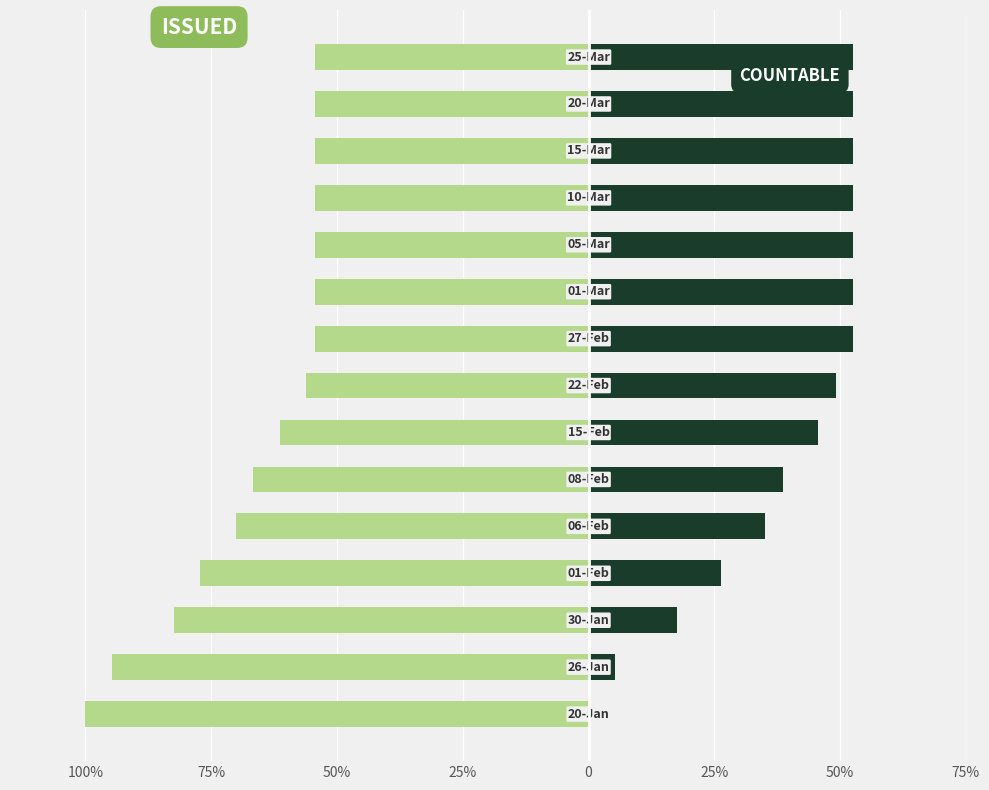

The ISSUED series shows -84.7 at 10. True or false?

False